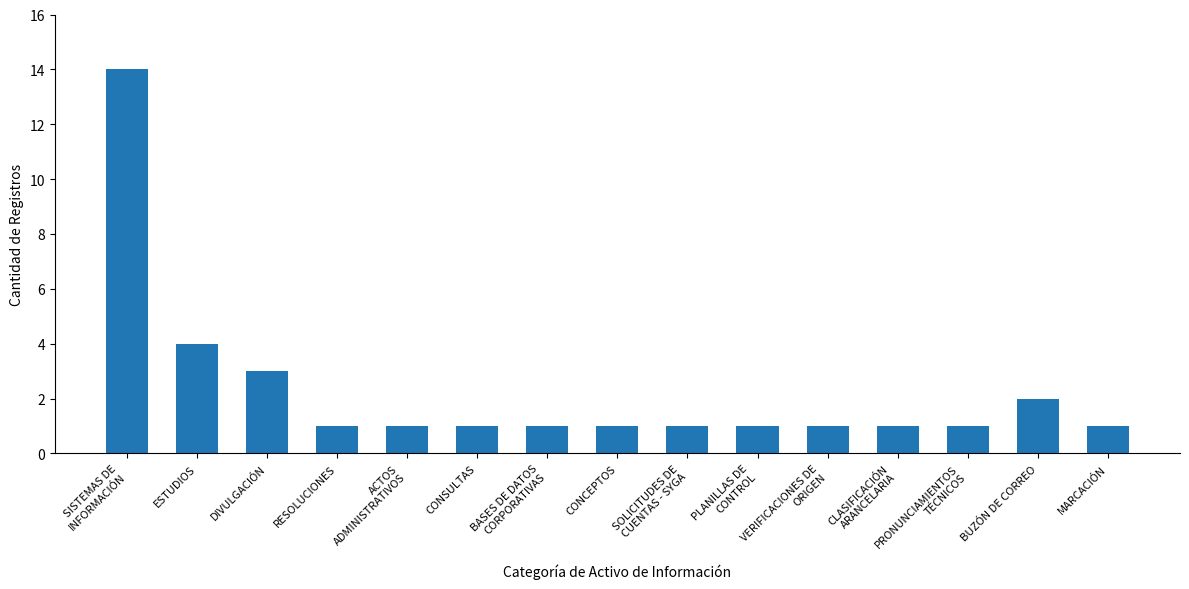

At which label is the value closest to 7?

ESTUDIOS